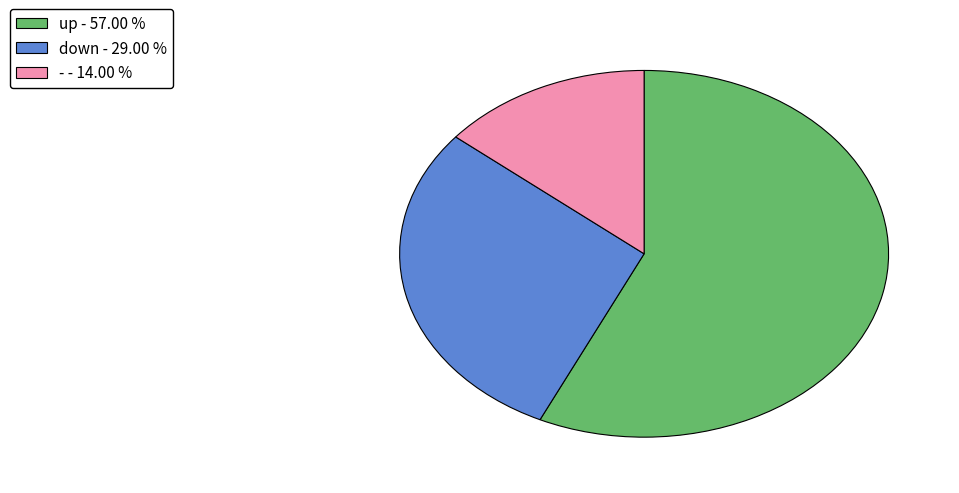

Which slice is the largest?

up